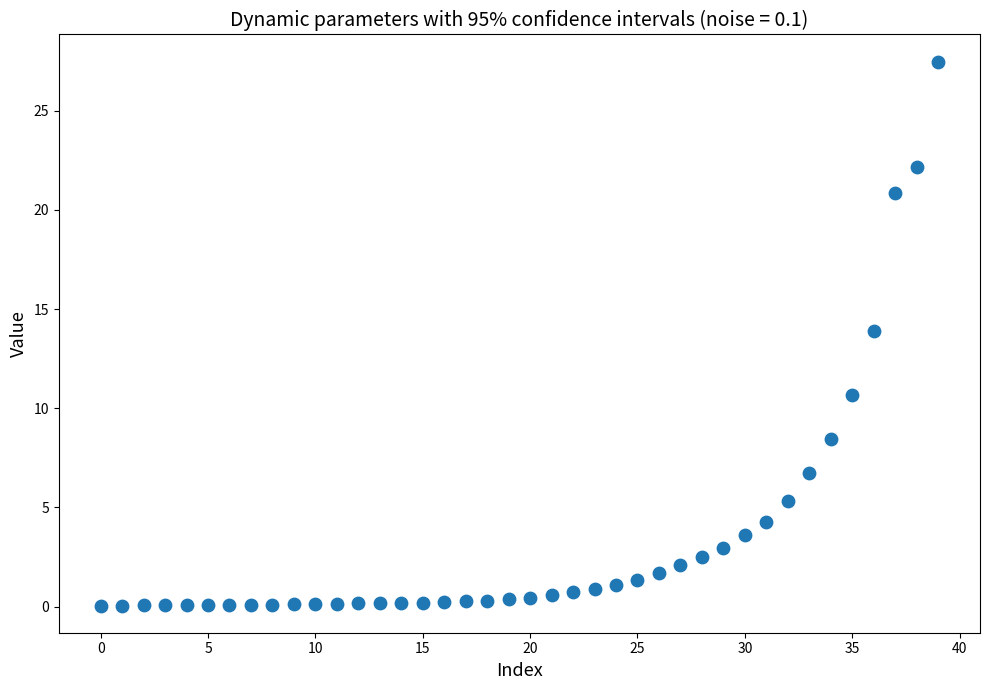

What is the range of Y values (max minus min)?

27.4